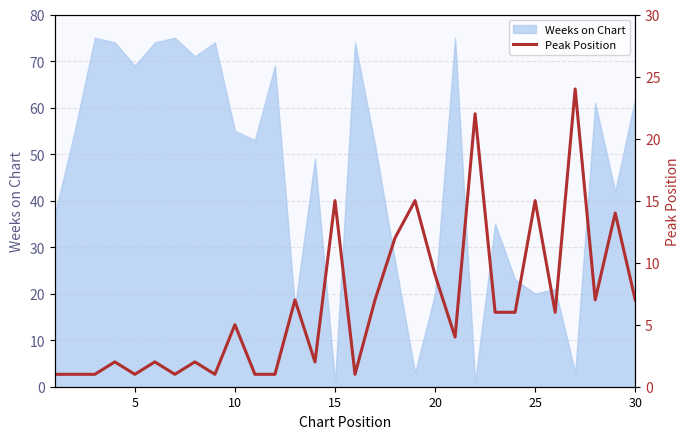

Count the number of categories in the chart.

30